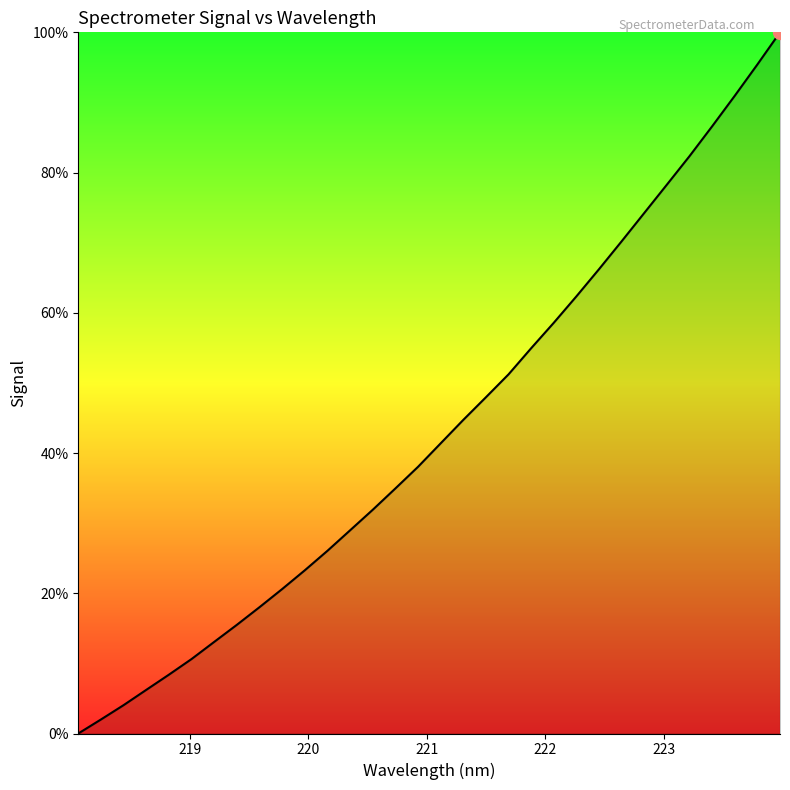

What is the sum of all values?

1387.2